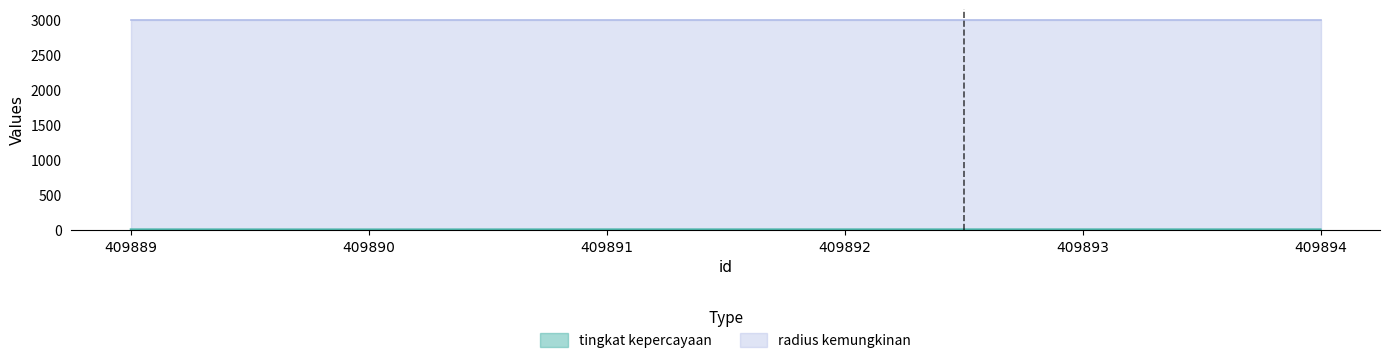

How many categories are shown in the chart?

6